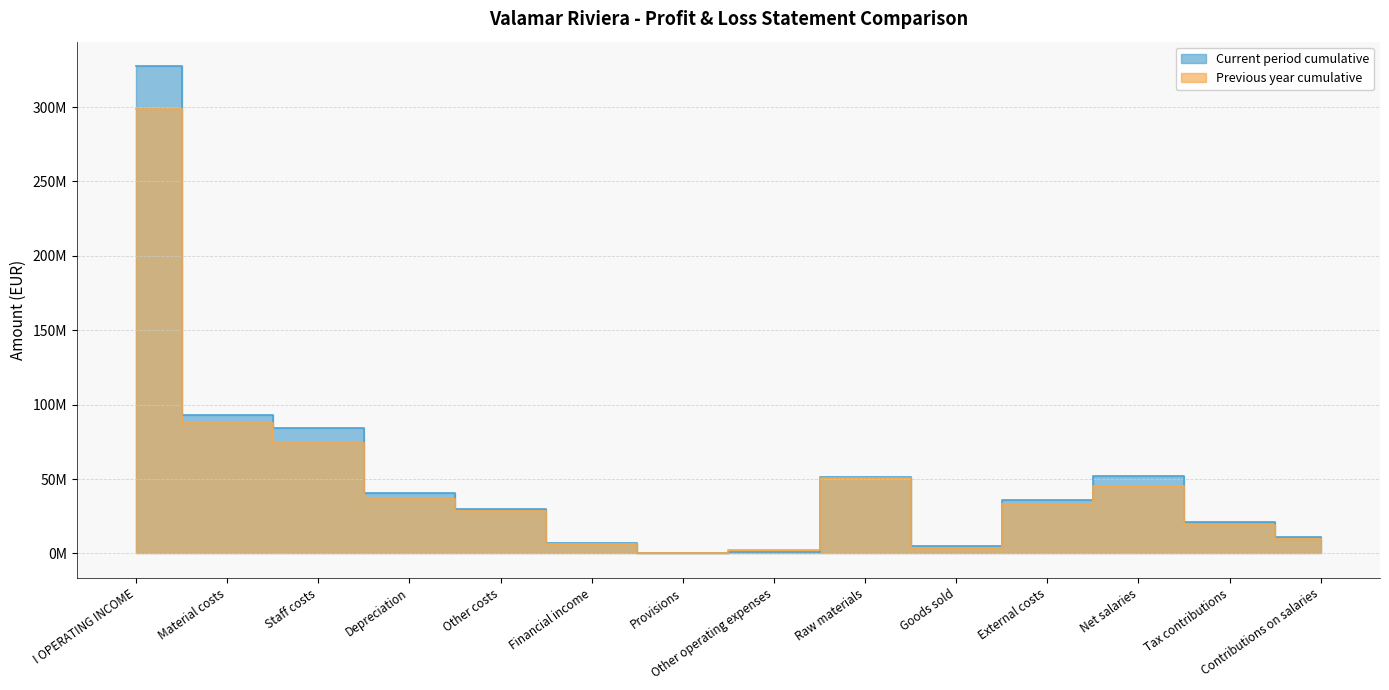

Which series has the largest range (max minus min)?

Current period cumulative